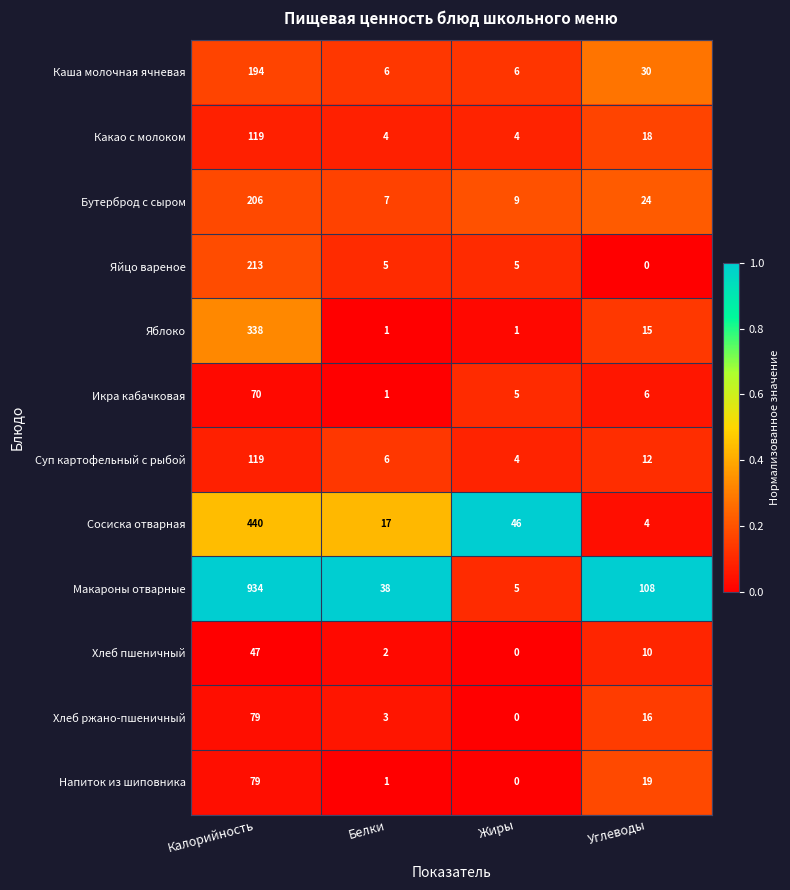

At how many categories does at least one series exceed 0?

4